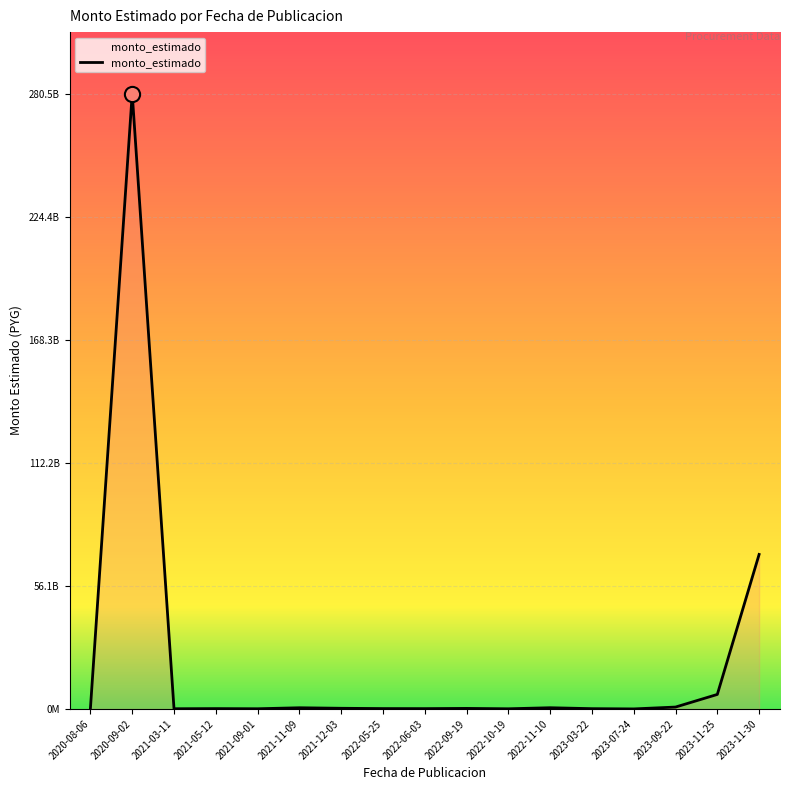

Approximately how many times larger is the value at 2021-03-11 compared to 2023-03-22?

0.7